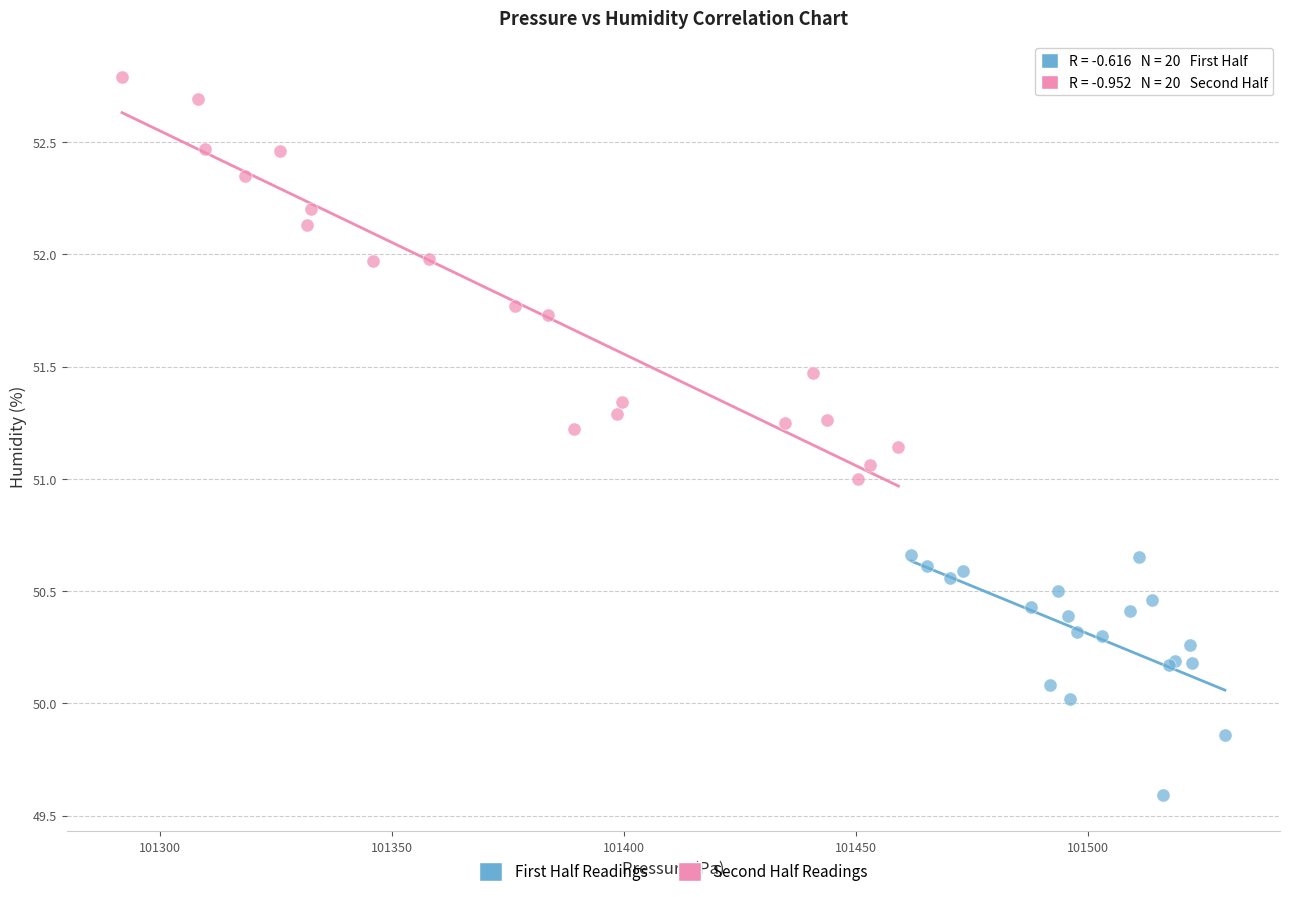

Which series reaches the maximum Y coordinate?

Second Half Readings